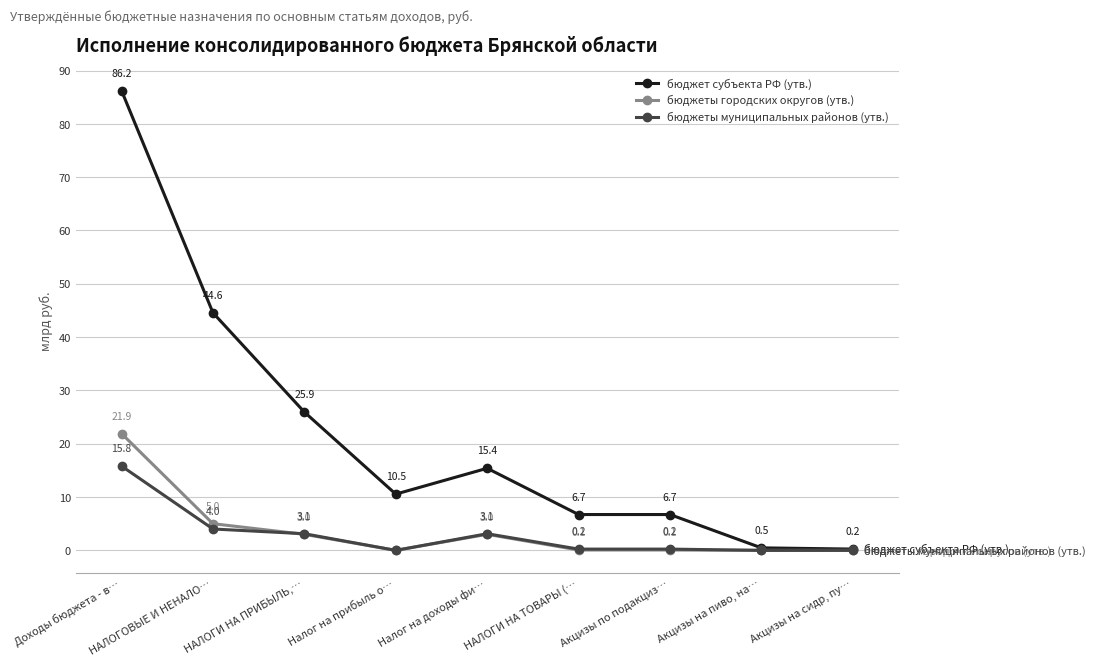

What is the value of the бюджеты муниципальных районов (утв.) point at the 2nd from the left?

4.0